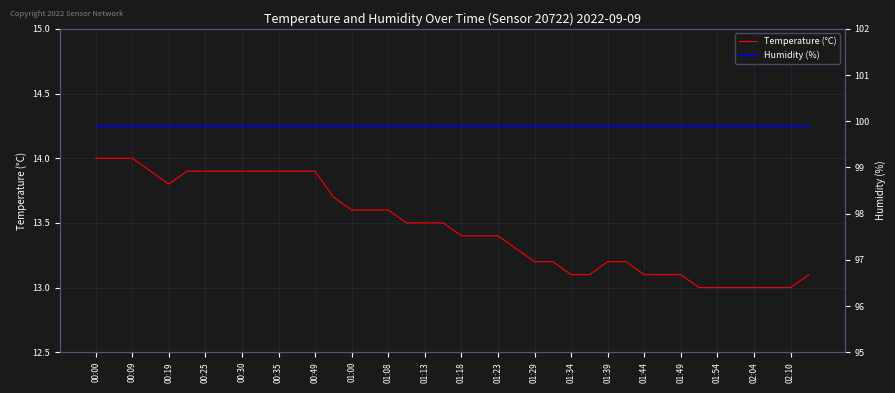

True or false: Temperature (°C) has a value of 13.1 at 01:44.

True